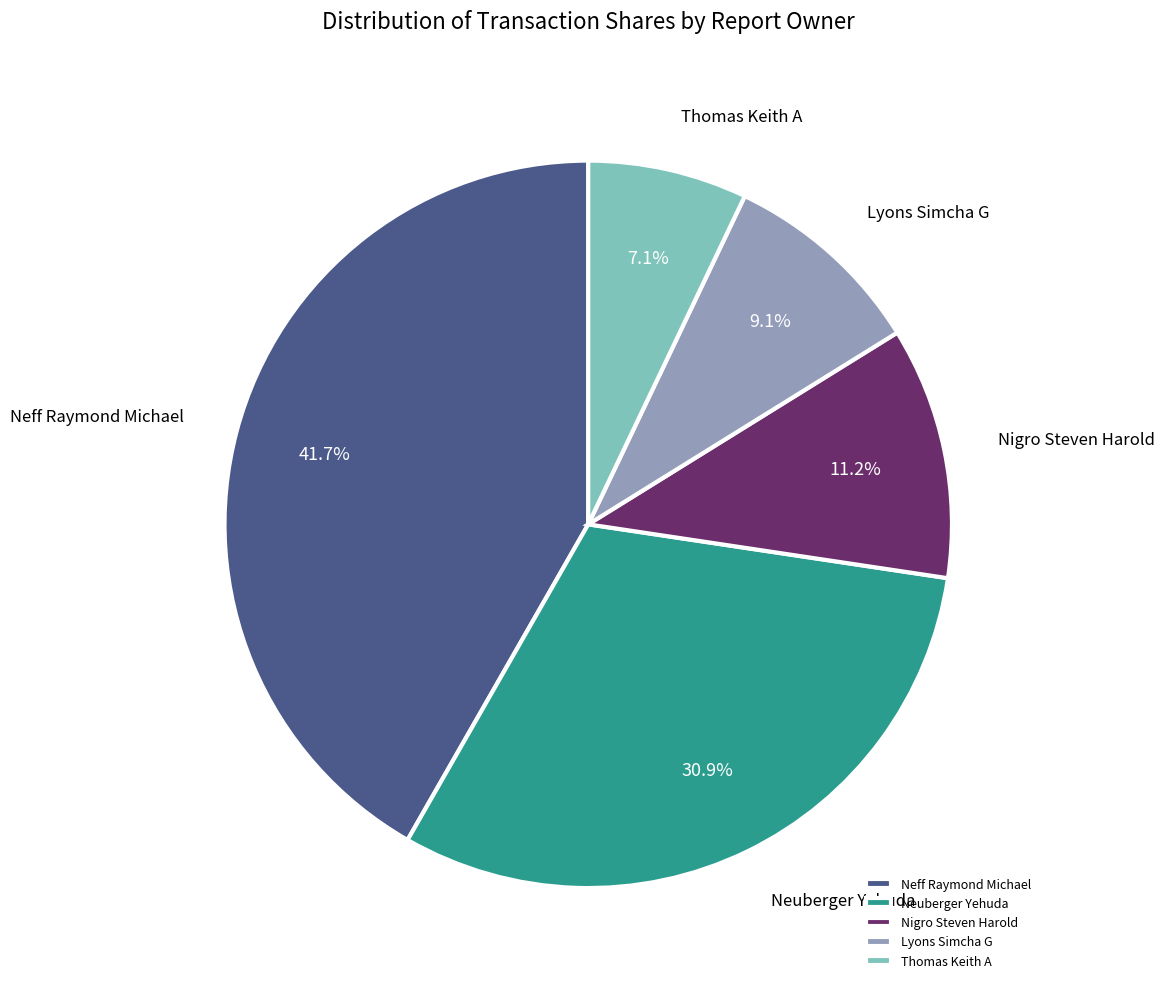

What portion of the pie excludes Nigro Steven Harold?

88.8%